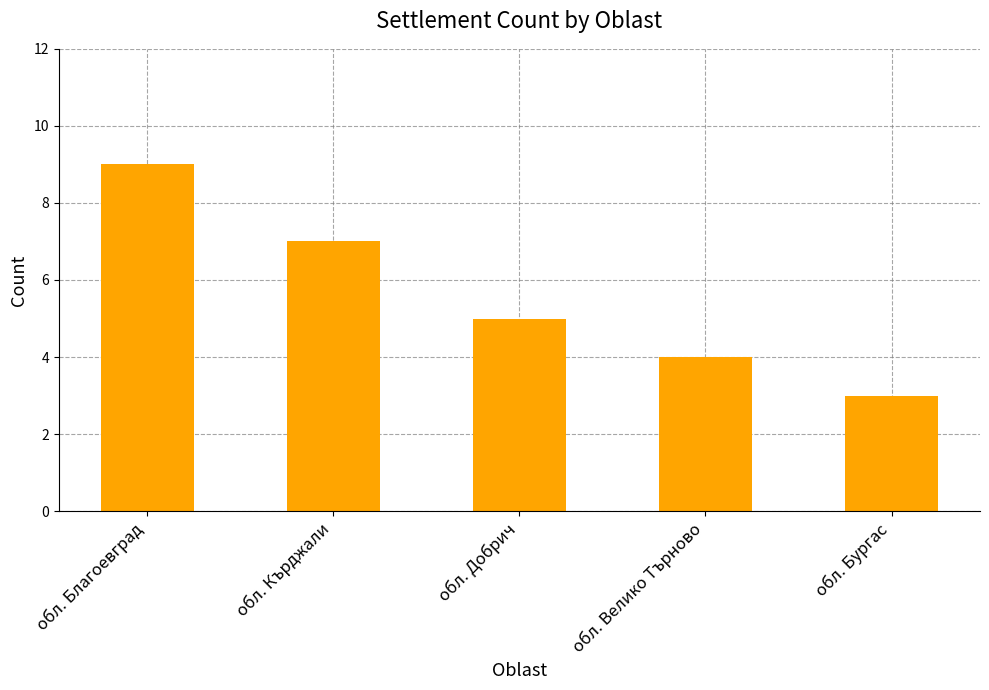

Reading left to right, list all the values displayed in this chart.

9	7	5	4	3